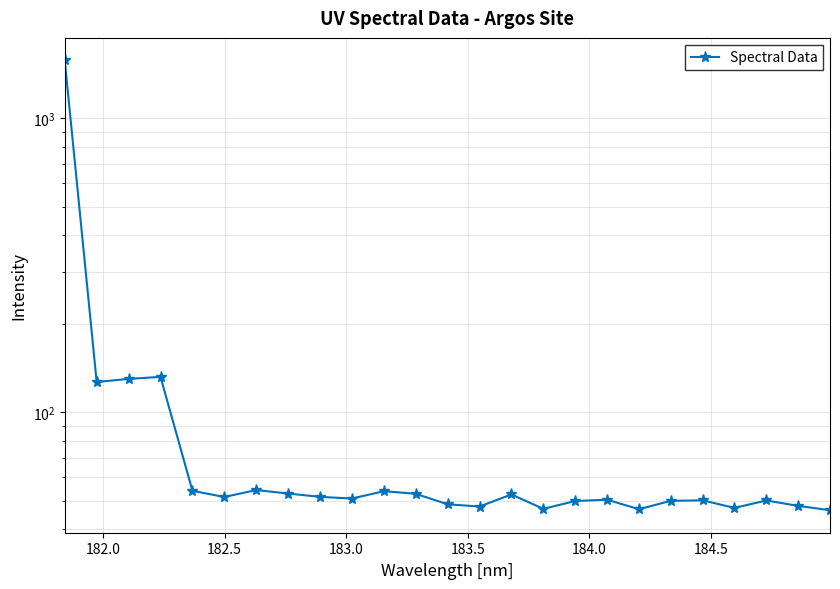

Is this an area chart (filled region under the line)?

No